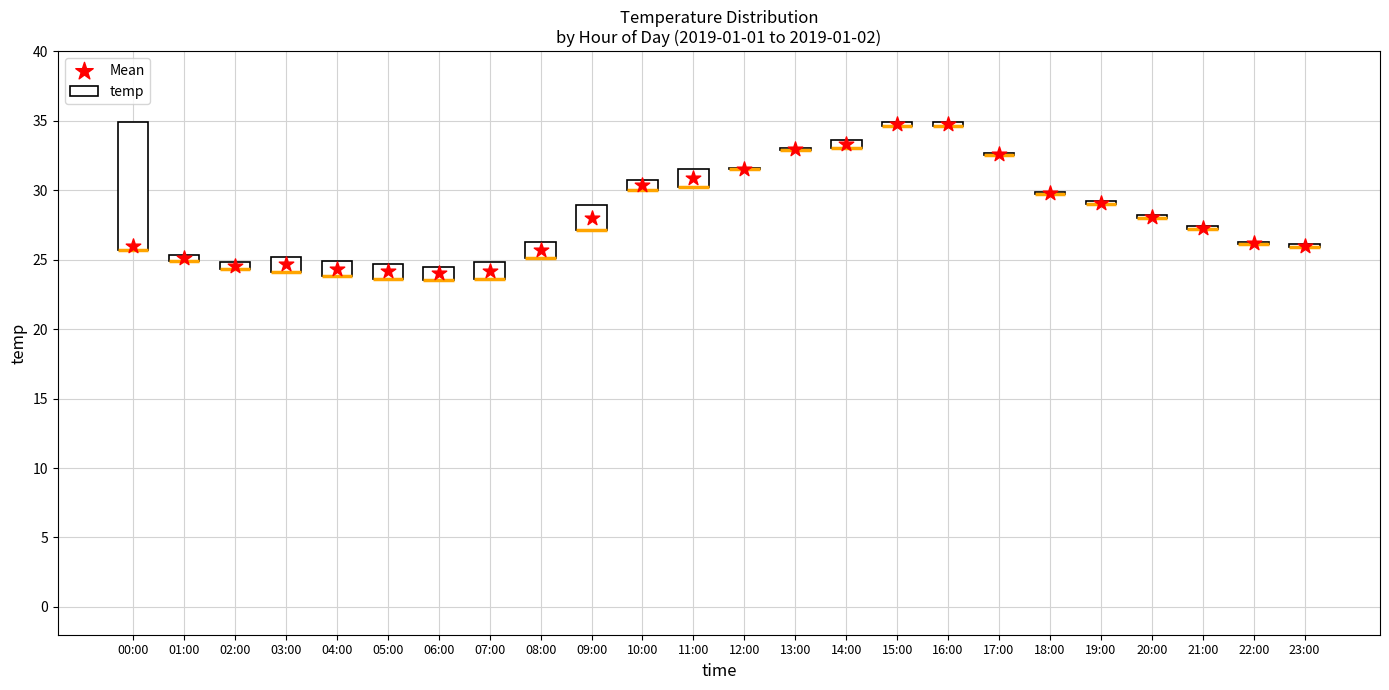

What is the change in value from 03:00 to 08:00?

+1.1